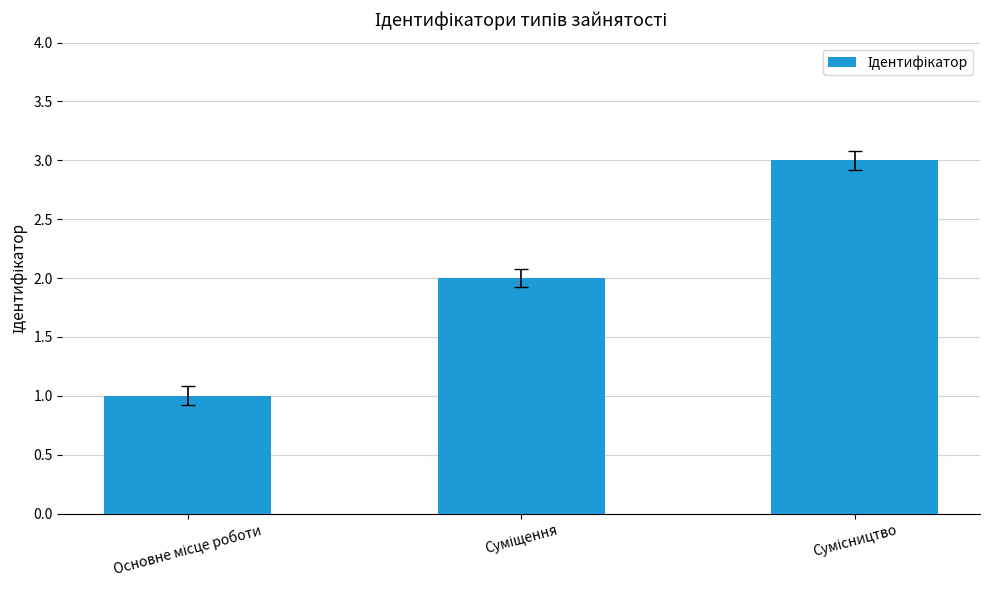

What is the sum of all values?

6